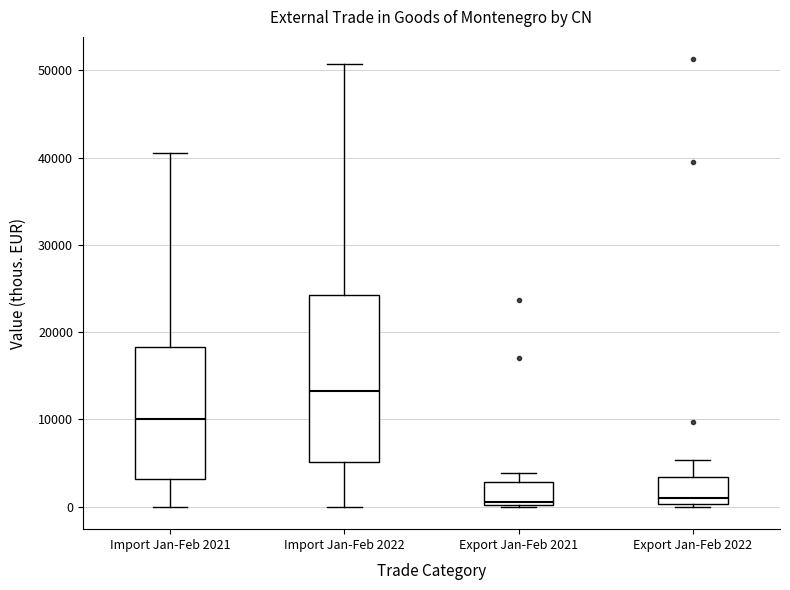

Reading left to right, read every box against the y-axis: the position of its median line, the range the box covers, and the ends of its whiskers. The values are not printed on the chart, so give them approximately, as read against the axis.

Import Jan-Feb 2021: median 10000, box 3000 to 18000, whiskers 0 to 41000
Import Jan-Feb 2022: median 13000, box 5000 to 24000, whiskers 0 to 51000
Export Jan-Feb 2021: median 1000, box 0 to 3000, whiskers 0 to 4000
Export Jan-Feb 2022: median 1000, box 0 to 3000, whiskers 0 to 5000